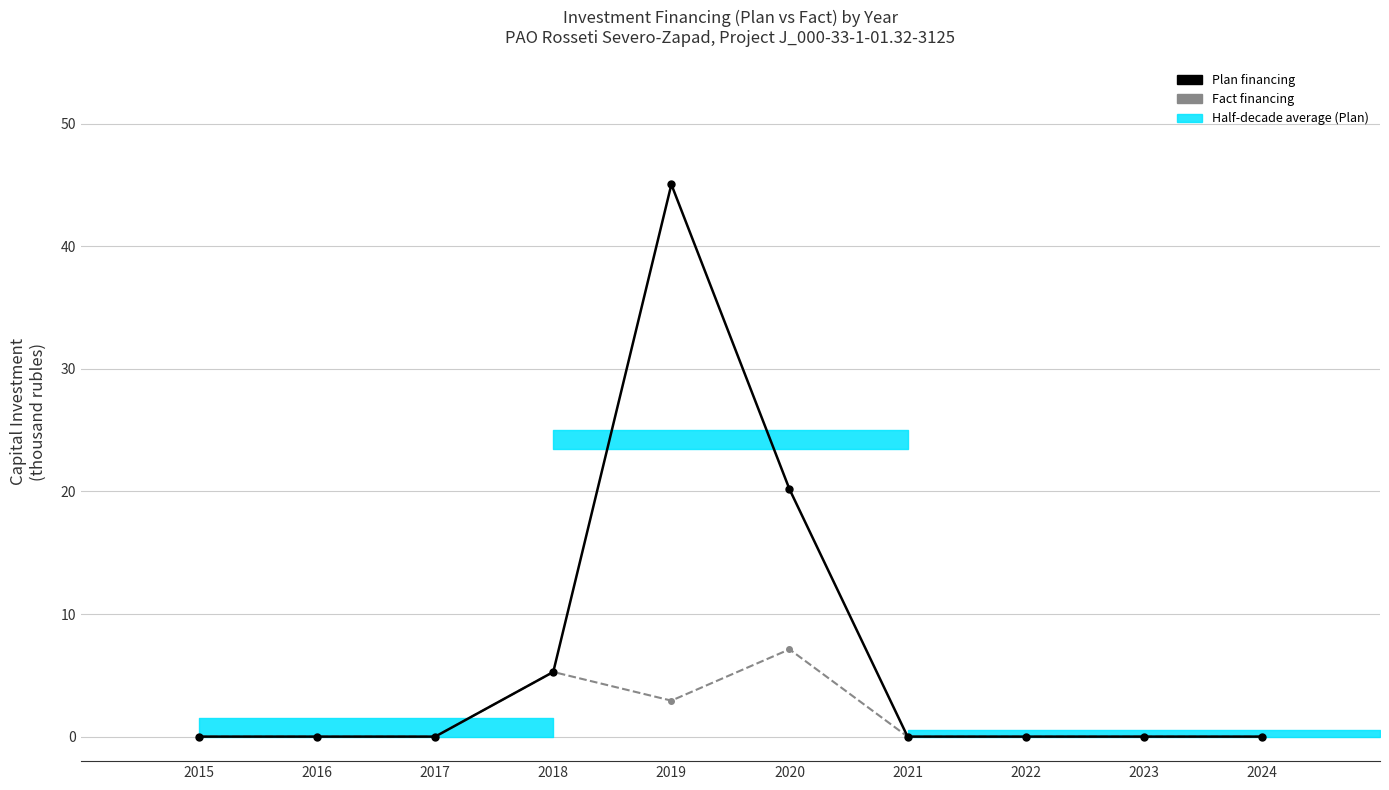

The Plan financing series shows 24.8 at 2021. True or false?

False